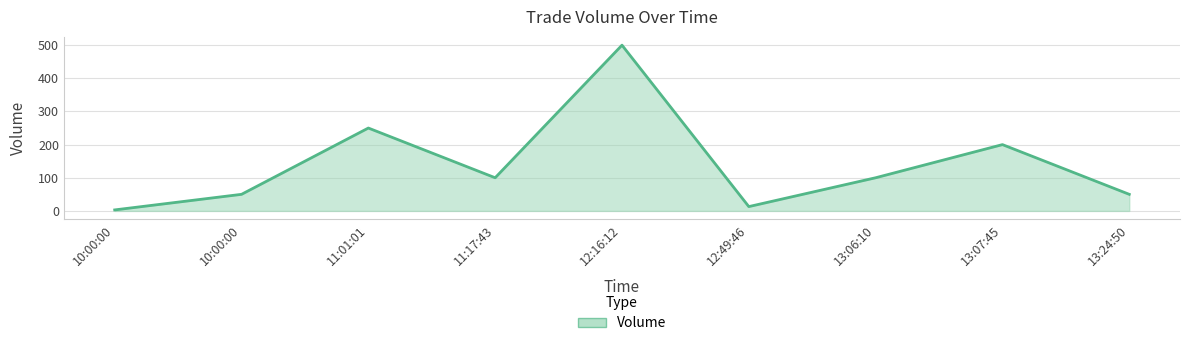

Does the chart have visible grid lines?

Yes